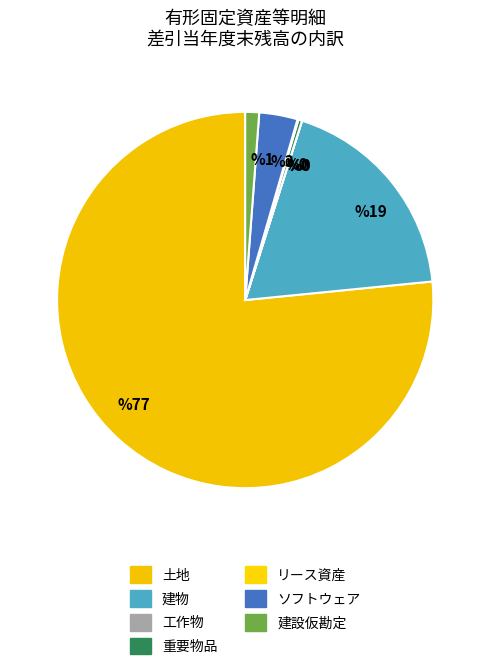

How many segments does this pie chart have?

7